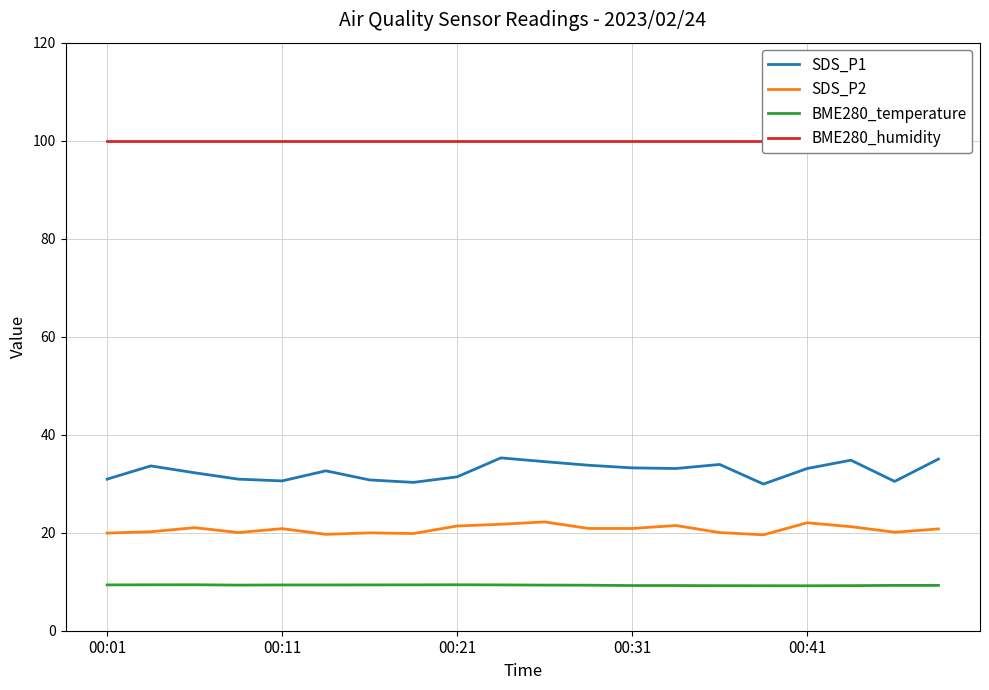

True or false: SDS_P1 and BME280_temperature intersect in this chart.

False